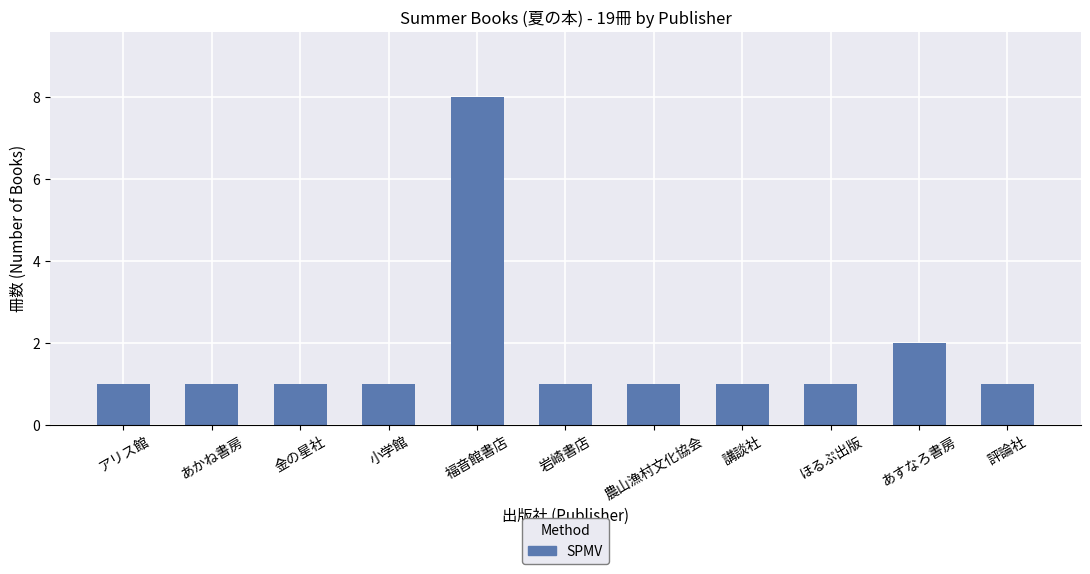

Count the values in the range 1 to 2.

10